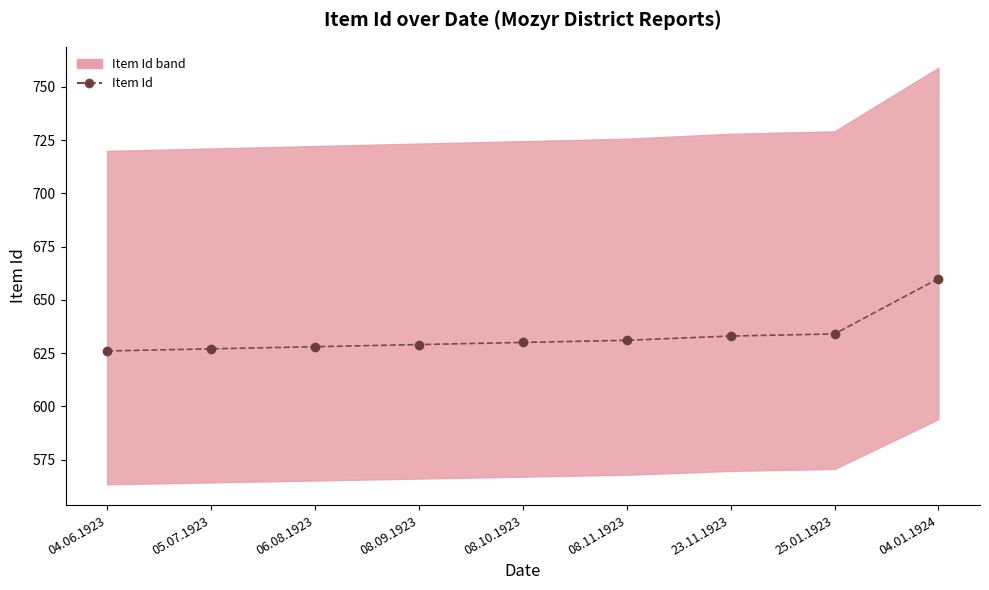

What position from the left is 08.09.1923?

4